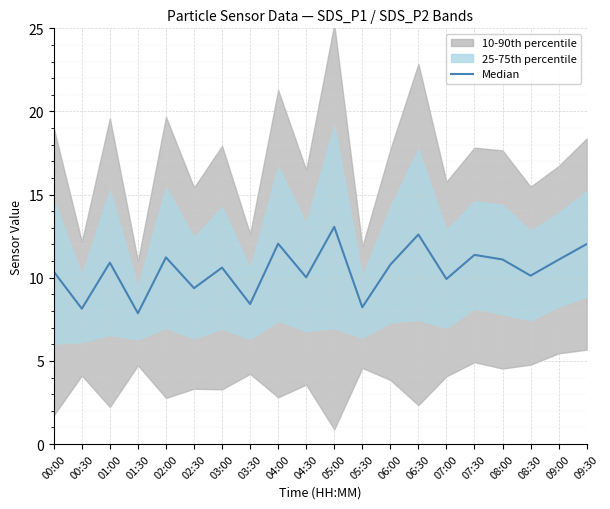

Between 04:00 and 01:00, which is larger?

04:00